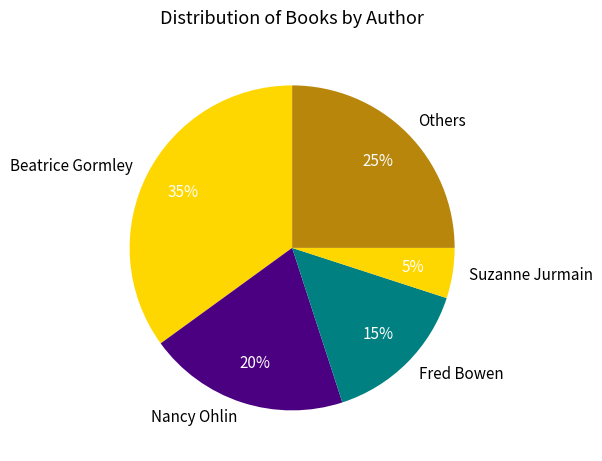

Do Others and Suzanne Jurmain together represent more than half of the pie?

No